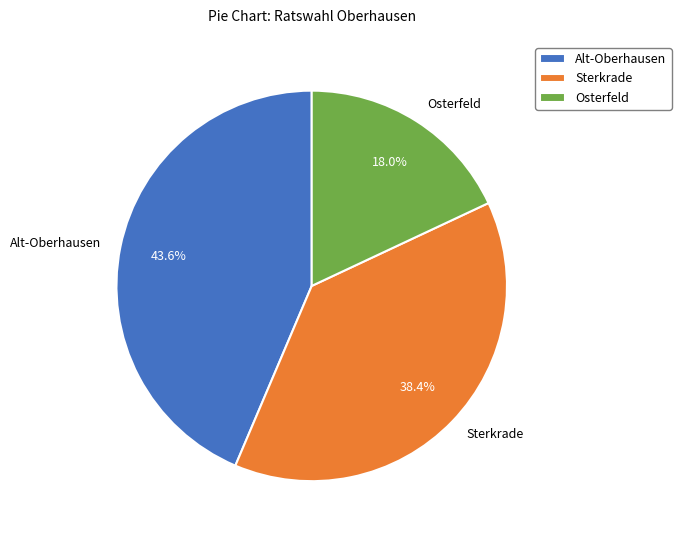

What portion of the pie excludes Alt-Oberhausen?

56.4%